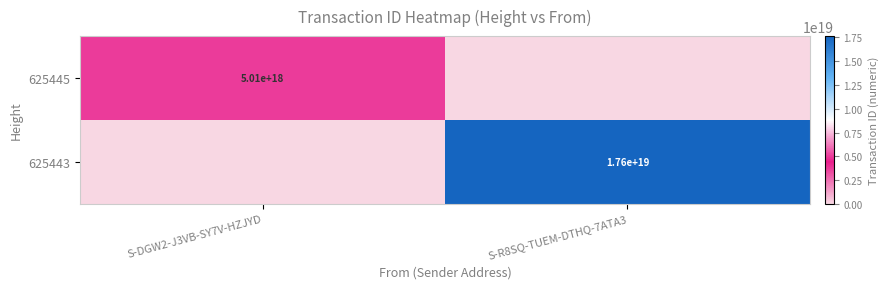

True or false: 625445 has a value of 5010000000000000000 at S-DGW2-J3VB-SY7V-HZJYD.

True